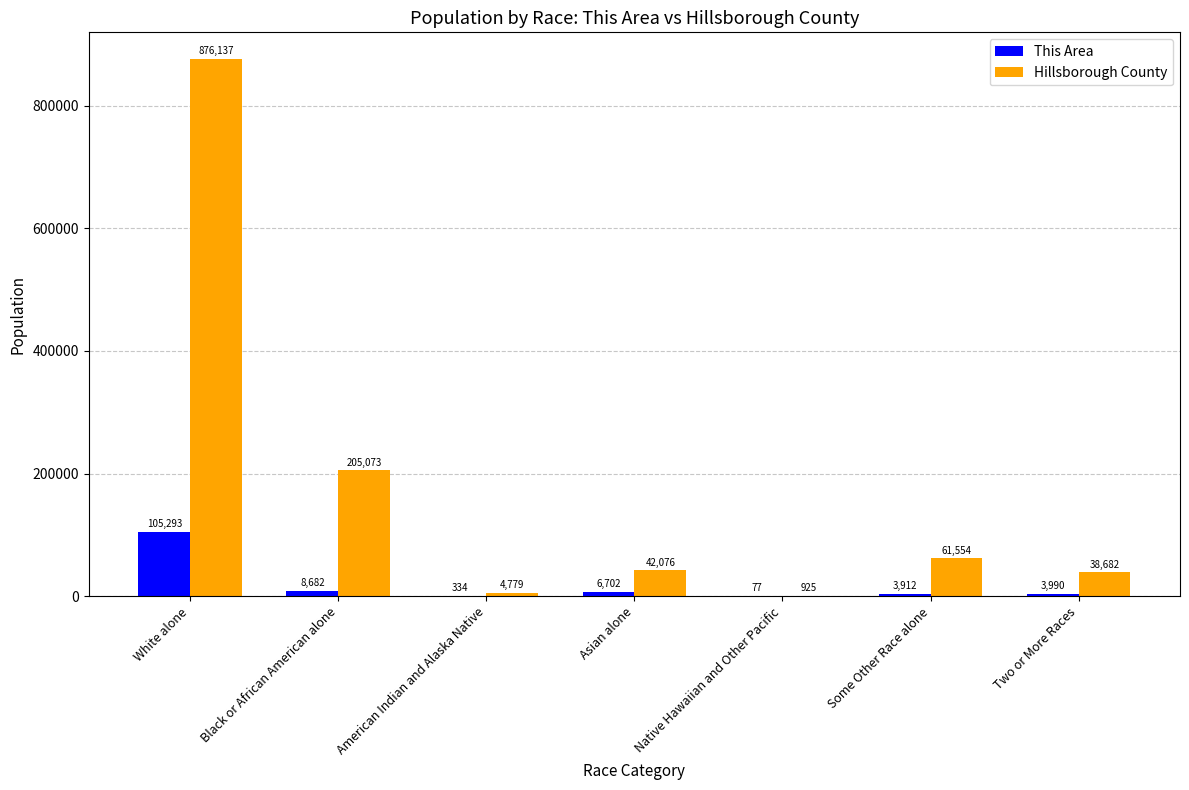

Which series has the largest total across all categories?

Hillsborough County